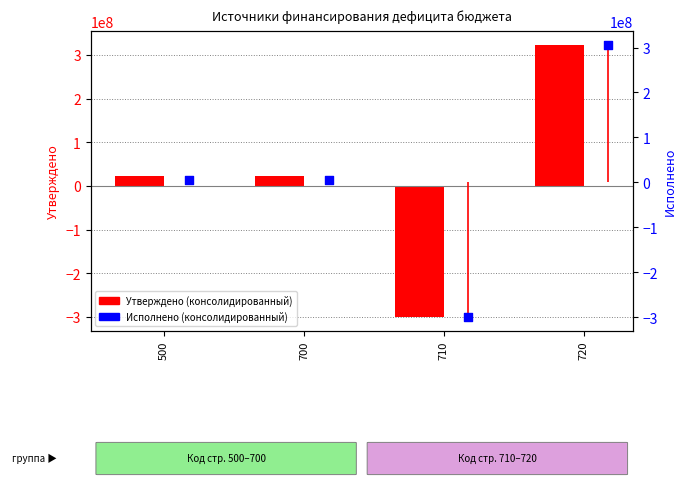

Which series reaches the maximum Y coordinate?

Утверждено (консолидированный)